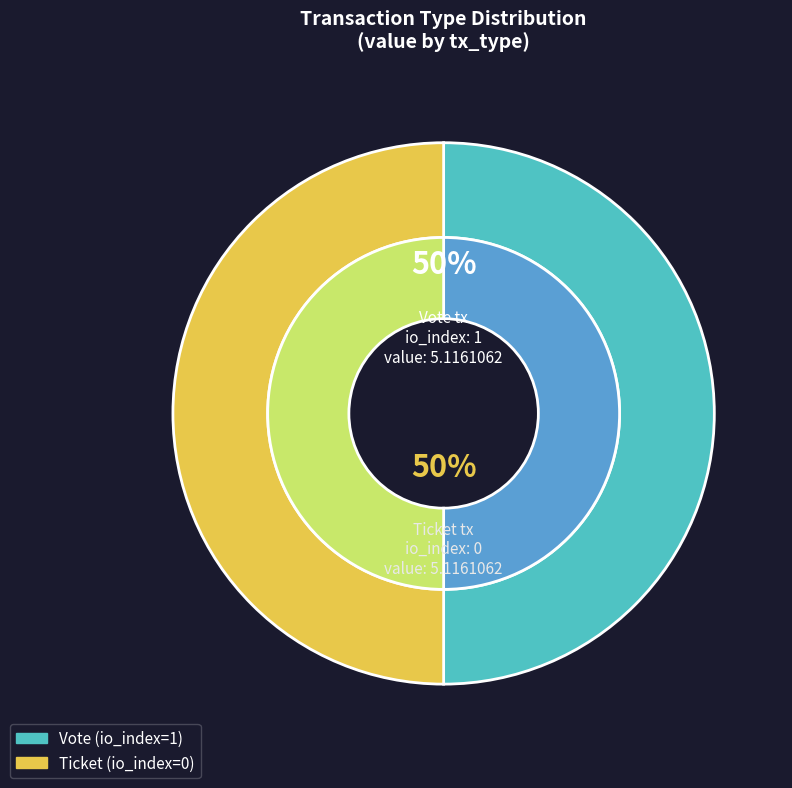

What is the smallest slice in the pie chart?

Ticket